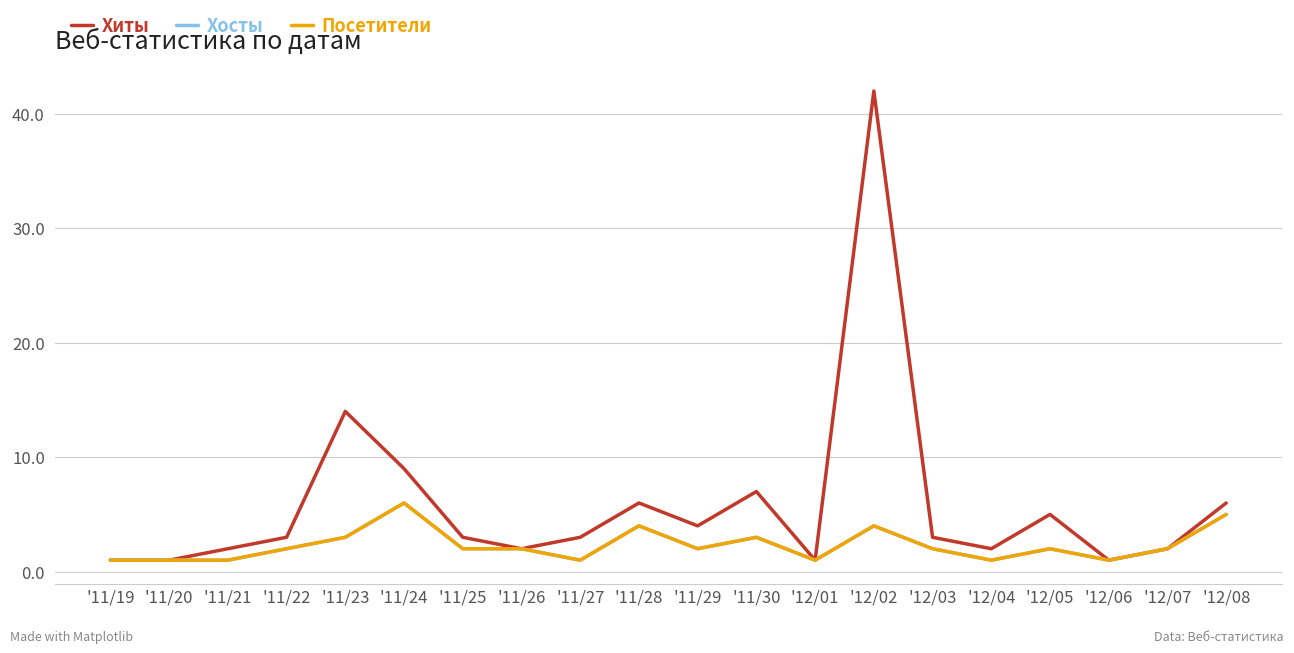

What is the label of the 17th point from the left?

'12/05